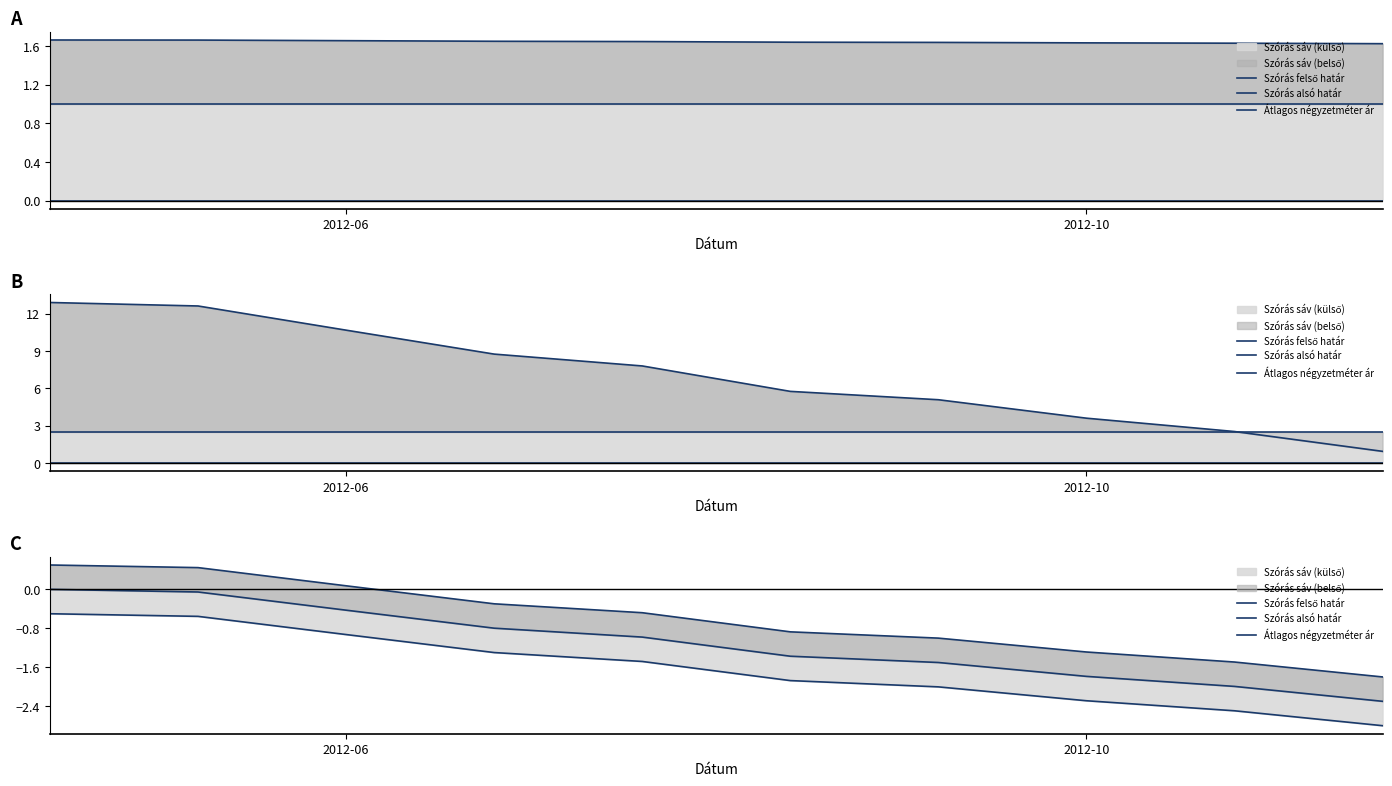

What position from the left is 2012-06?

1